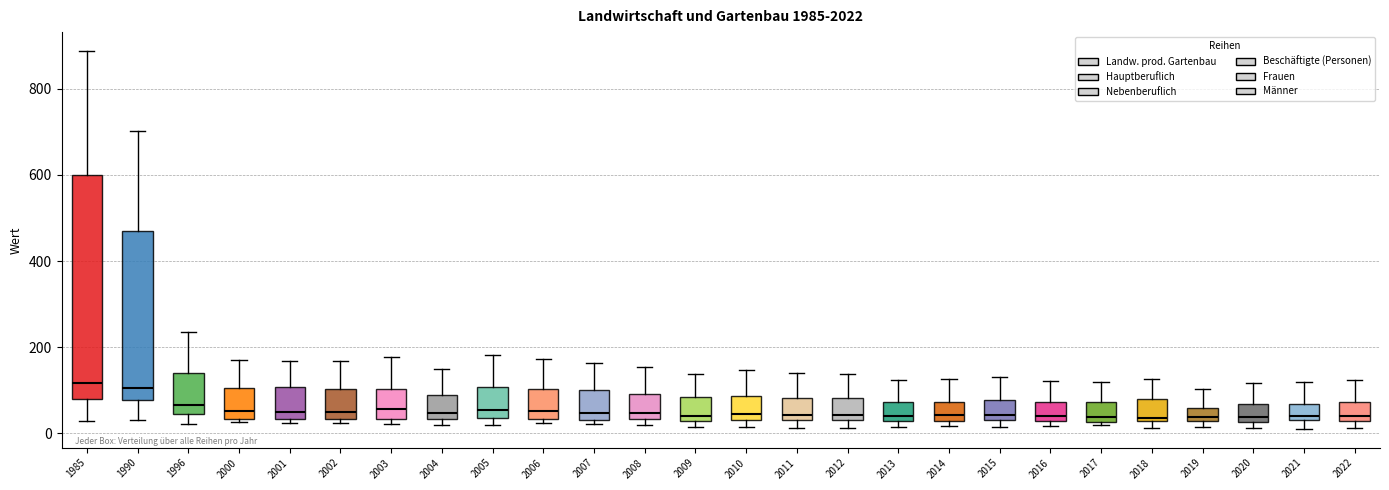

Reading left to right, read every box against the y-axis: the position of its median line, the range the box covers, and the ends of its whiskers. The values are not printed on the chart, so give them approximately, as read against the axis.

1985: median 120, box 80 to 600, whiskers 20 to 880
1990: median 100, box 80 to 460, whiskers 40 to 700
1996: median 60, box 40 to 140, whiskers 20 to 240
2000: median 60, box 40 to 100, whiskers 20 to 180
2001: median 40 (just above the box's lower edge), box 40 to 100, whiskers 20 to 160
2002: median 40 (just above the box's lower edge), box 40 to 100, whiskers 20 to 160
2003: median 60, box 40 to 100, whiskers 20 to 180
2004: median 40 (just above the box's lower edge), box 40 to 80, whiskers 20 to 140
2005: median 60, box 40 to 100, whiskers 20 to 180
2006: median 60, box 40 to 100, whiskers 20 to 180
2007: median 40 (just above the box's lower edge), box 40 to 100, whiskers 20 to 160
2008: median 40 (just above the box's lower edge), box 40 to 100, whiskers 20 to 160
2009: median 40, box 20 to 80, whiskers 20 (just below the box's lower edge) to 140
2010: median 40, box 20 to 80, whiskers 20 (just below the box's lower edge) to 140
2011: median 40 (just above the box's lower edge), box 40 to 80, whiskers 20 to 140
2012: median 40 (just above the box's lower edge), box 40 to 80, whiskers 20 to 140
2013: median 40, box 20 to 80, whiskers 20 (just below the box's lower edge) to 120
2014: median 40, box 20 to 80, whiskers 20 (just below the box's lower edge) to 120
2015: median 40 (just above the box's lower edge), box 40 to 80, whiskers 20 to 140
2016: median 40, box 20 to 80, whiskers 20 (just below the box's lower edge) to 120
2017: median 40, box 20 to 80, whiskers 20 to 120
2018: median 40, box 20 to 80, whiskers 20 (just below the box's lower edge) to 120
2019: median 40, box 20 to 60, whiskers 20 (just below the box's lower edge) to 100
2020: median 40, box 20 to 60, whiskers 20 (just below the box's lower edge) to 120
2021: median 40, box 20 to 60, whiskers 20 (just below the box's lower edge) to 120
2022: median 40, box 20 to 80, whiskers 20 (just below the box's lower edge) to 120